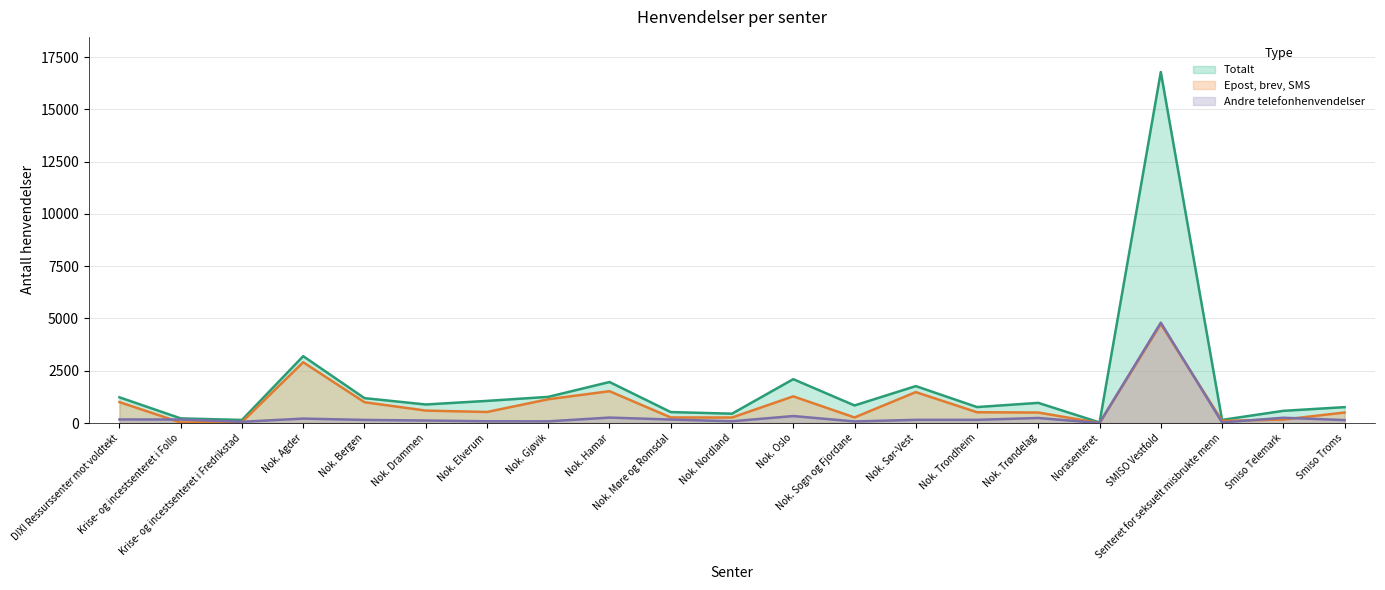

What is the average value of the Andre telefonhenvendelser series?

367